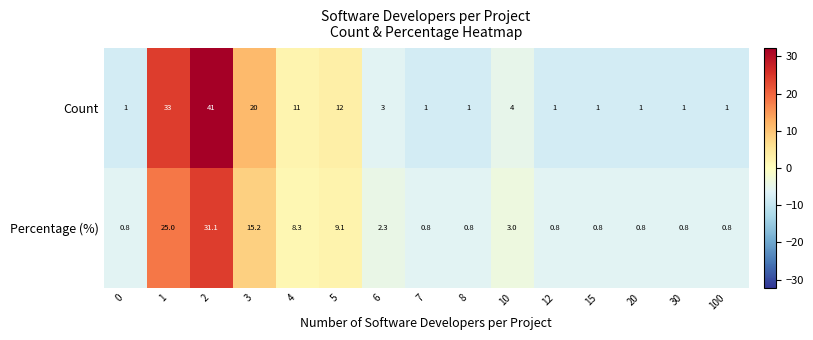

Is it true that Count equals 0.7 at 7?

False